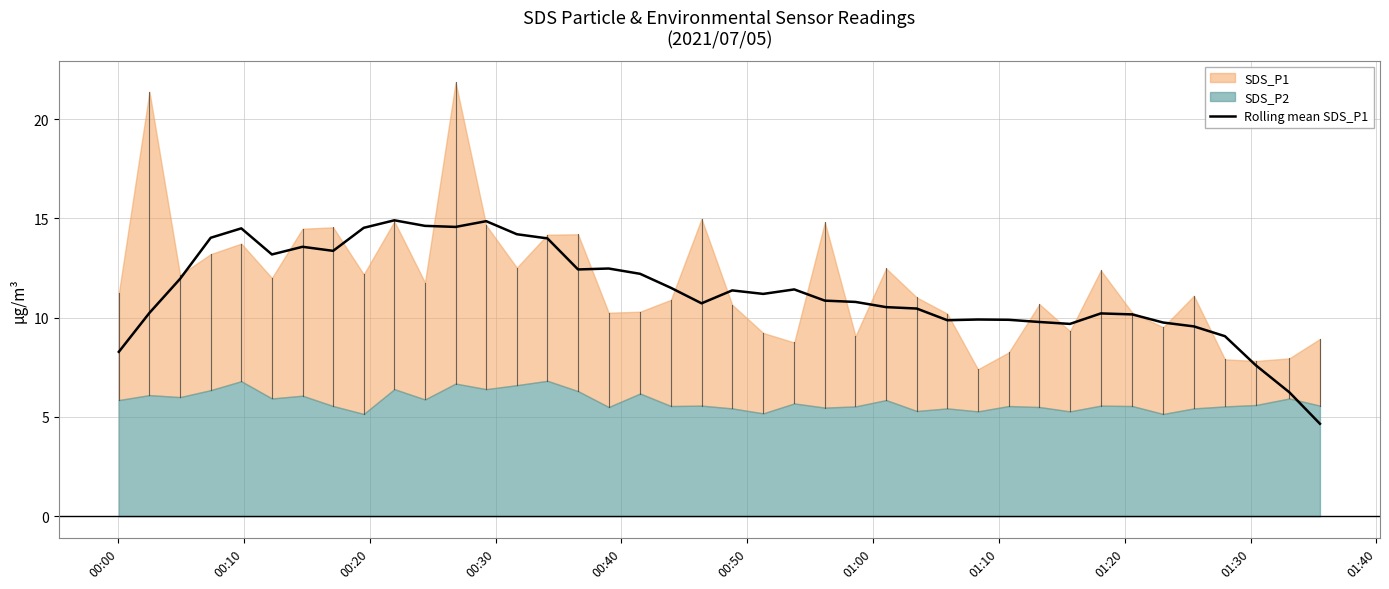

Does the chart have visible grid lines?

Yes